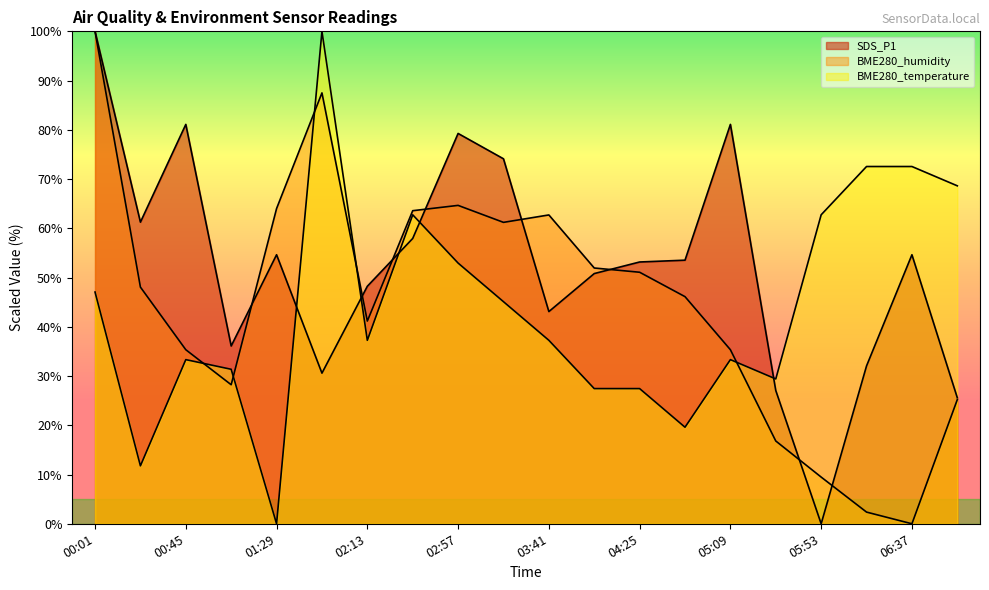

How many data points does each series have?

20